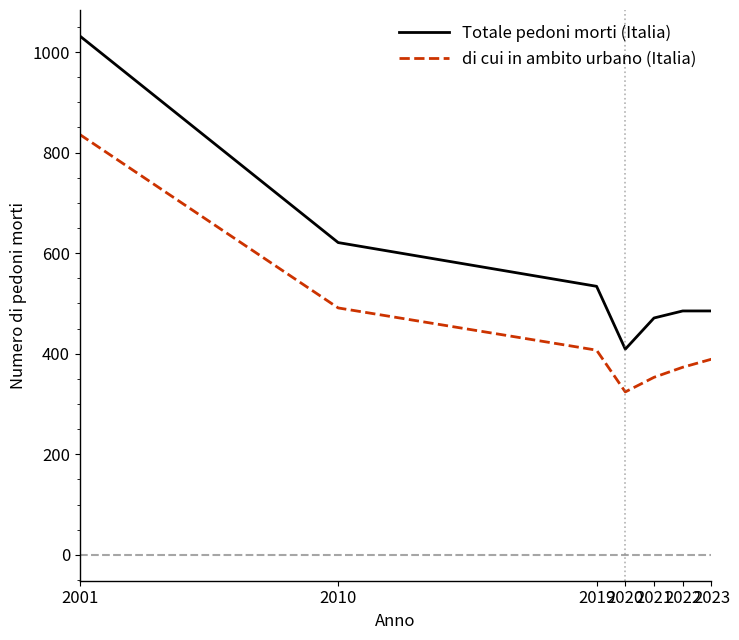

What is the difference between the maximum and minimum values in the di cui in ambito urbano (Italia) series?

512